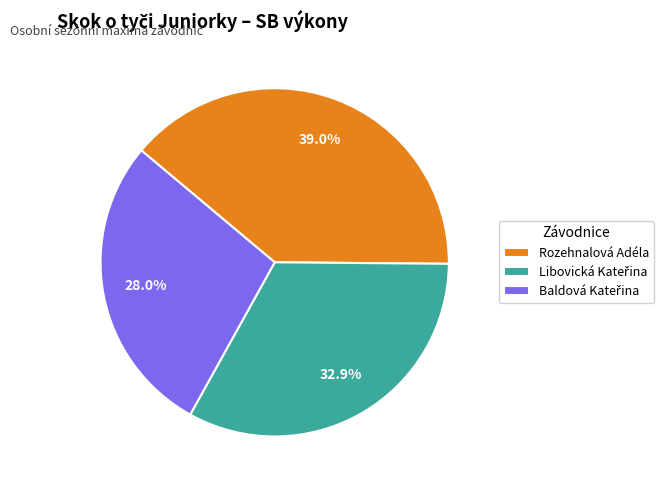

What is the largest slice in the pie chart?

Rozehnalová Adéla